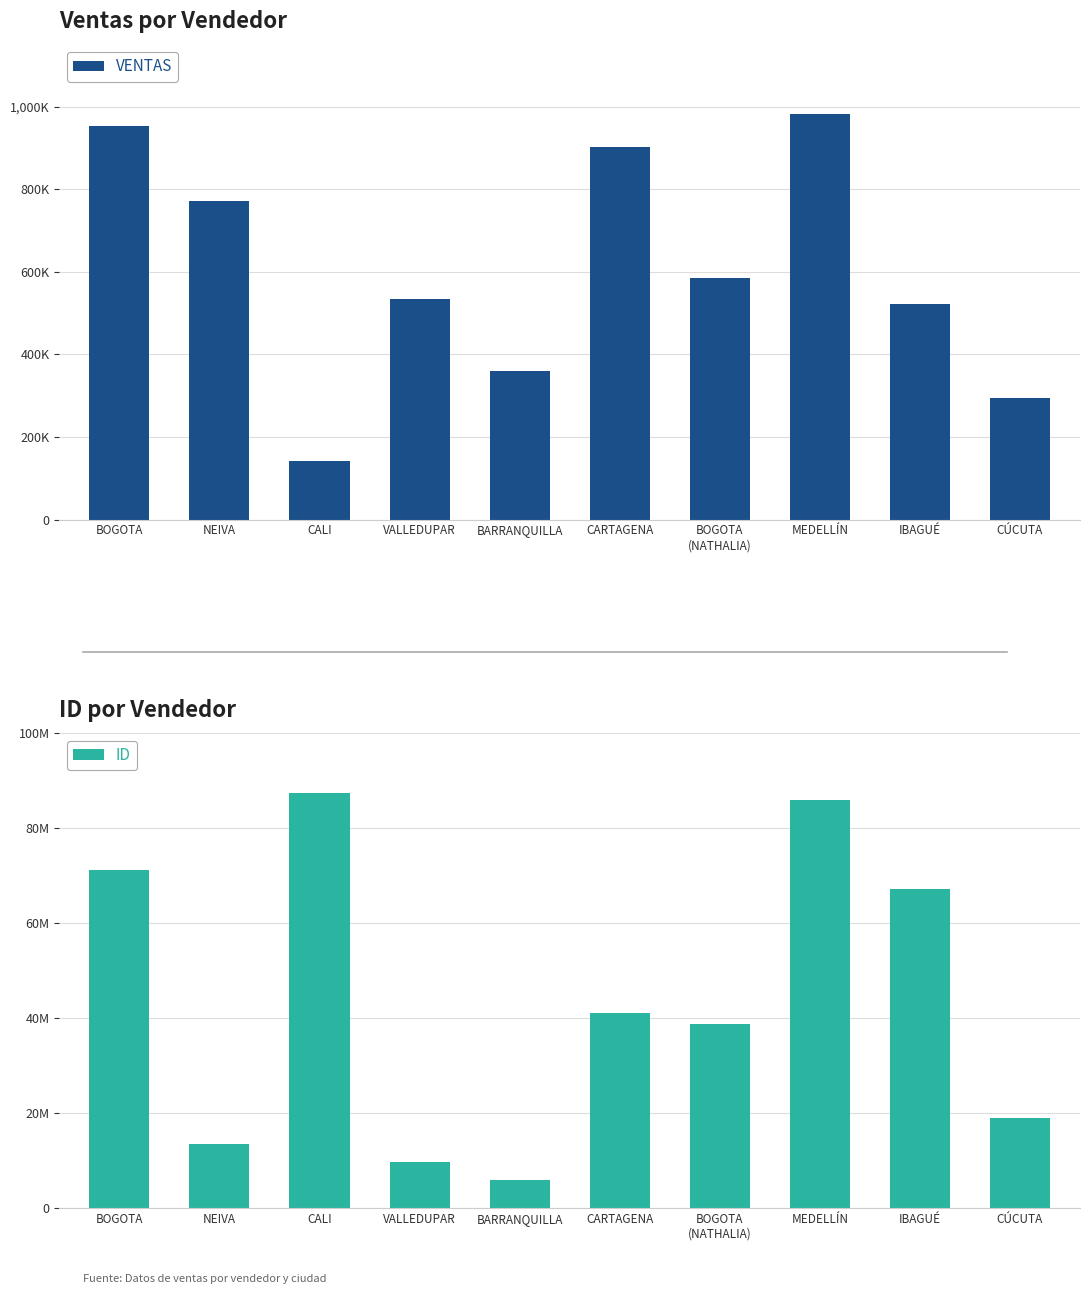

What is the difference between the maximum and minimum values in the VENTAS series?

842088